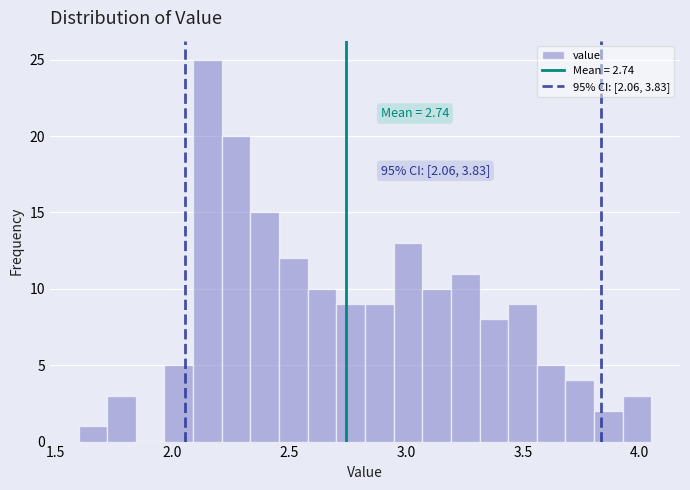

Read against the x-axis, roughly where is the centre of the tallest bar?

2.15